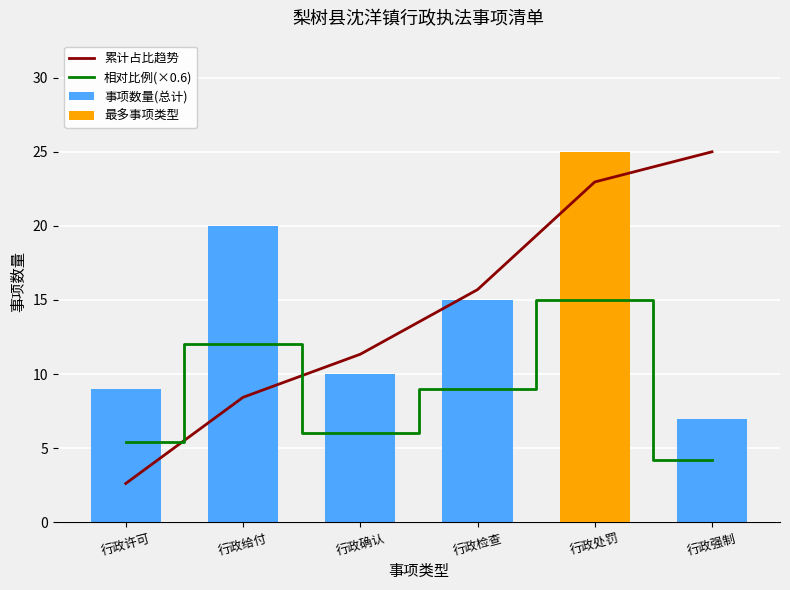

Which series has the widest spread of values?

最多事项类型